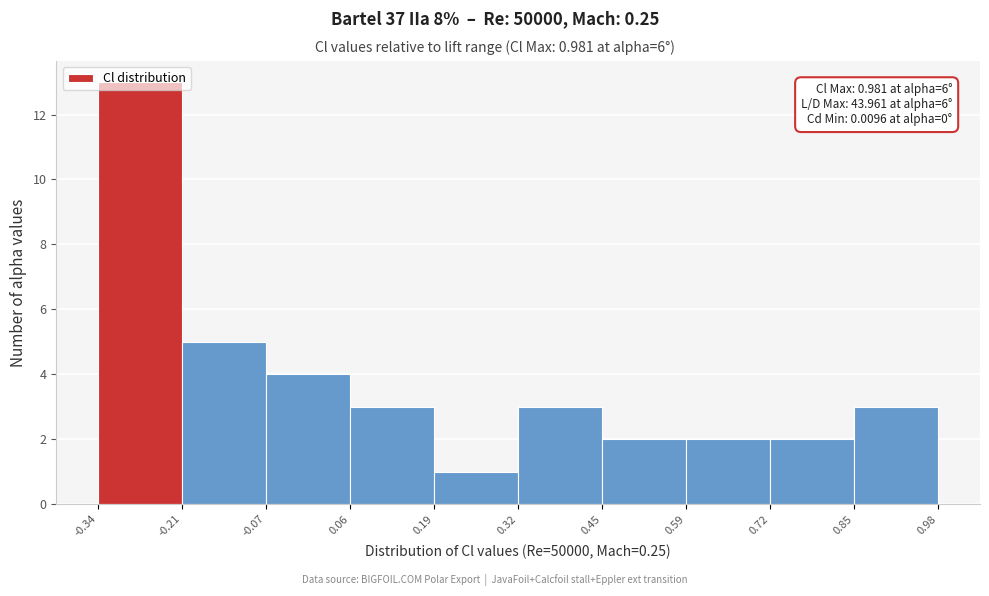

Which range on the x-axis has the tallest bar?

-0.34 to -0.21